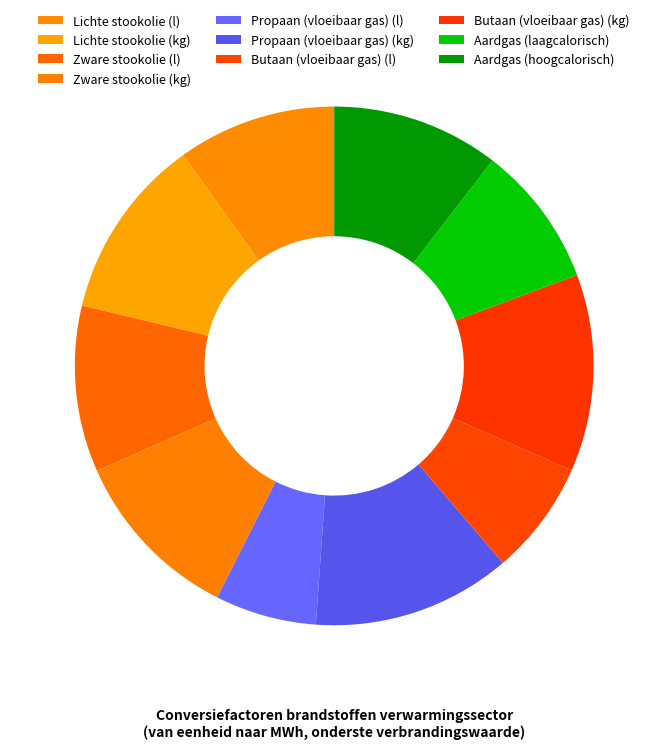

What percentage is NOT represented by Lichte stookolie (kg)?

88.6%